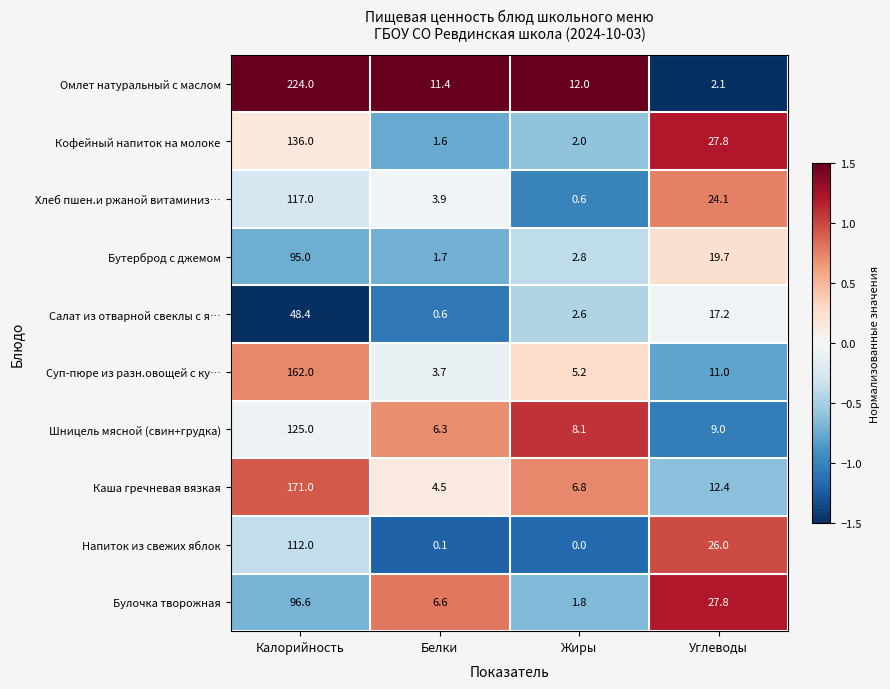

What is the sum of all Шницель мясной (свин+грудка) values?

148.4